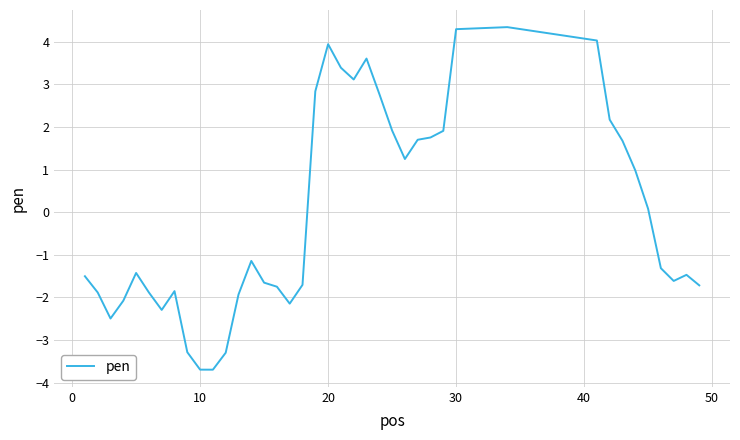

What is the difference between the maximum and minimum values?

8.0